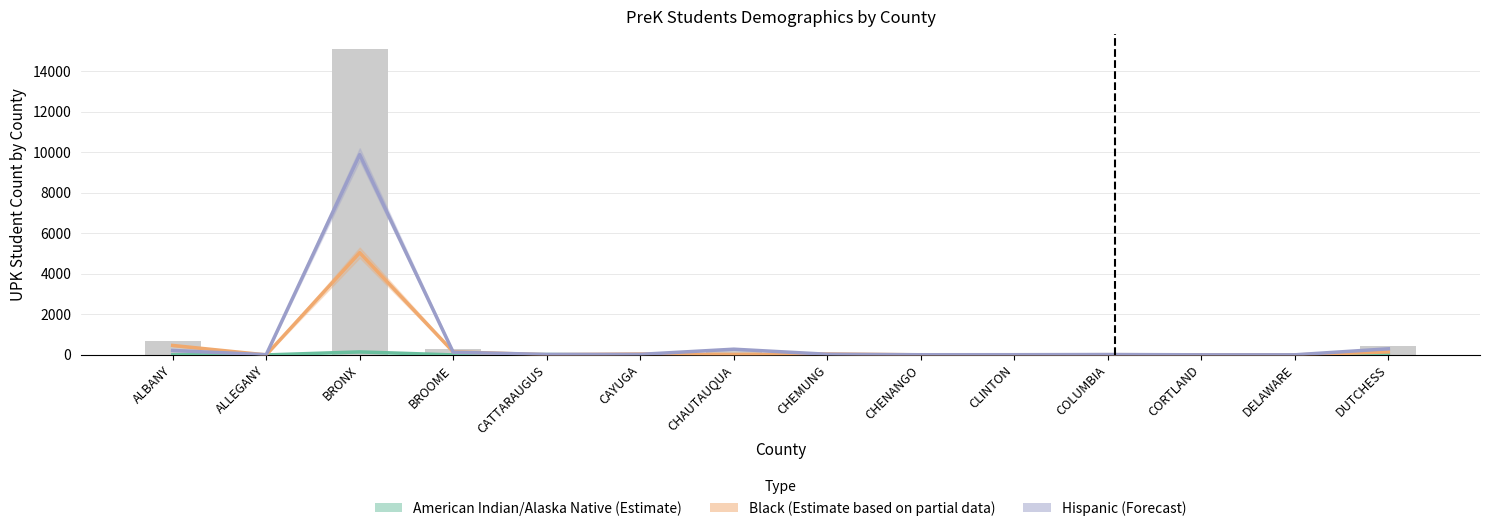

Which series changed the most between CLINTON and CORTLAND?

Hispanic